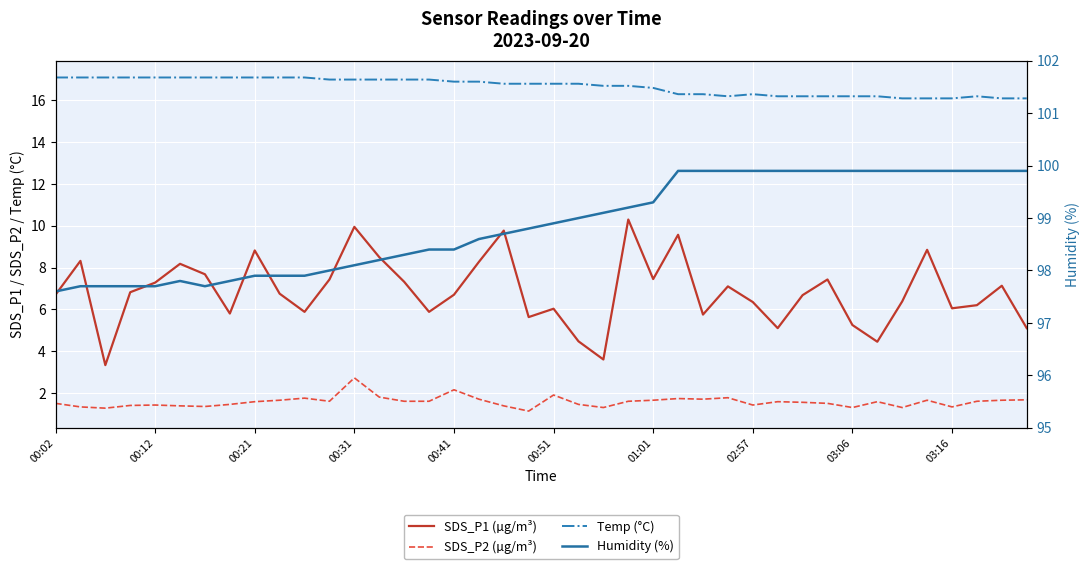

True or false: Temp (°C) and SDS_P1 (µg/m³) intersect in this chart.

False